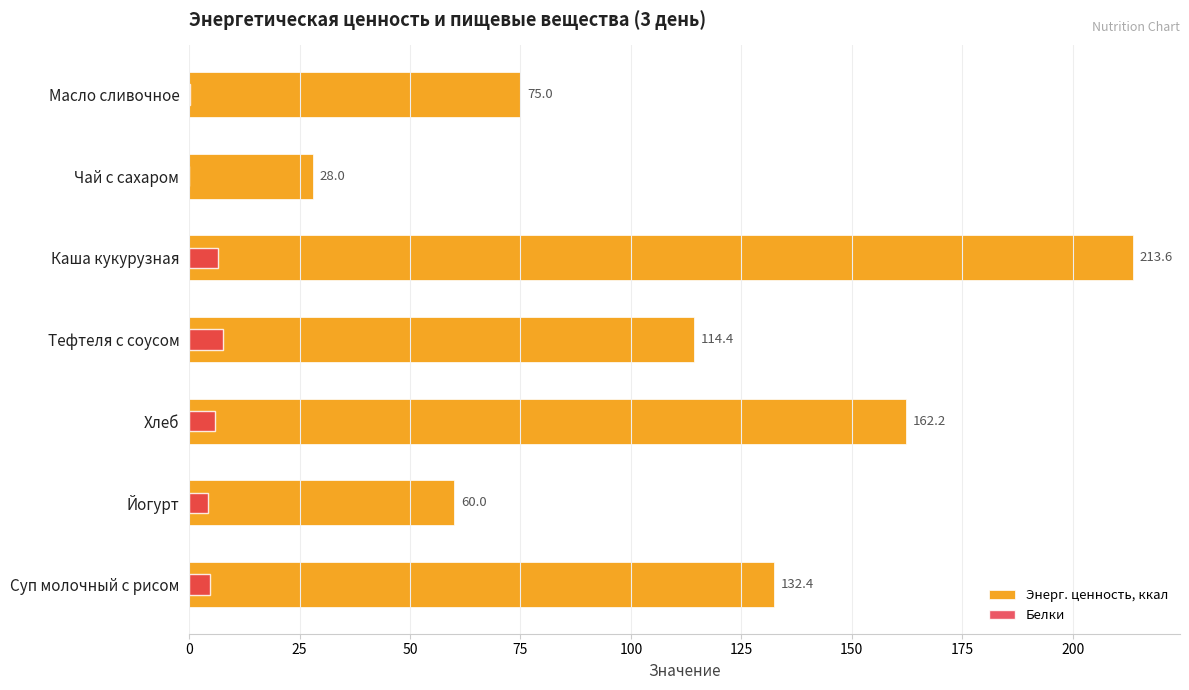

How many bars are there in total?

14